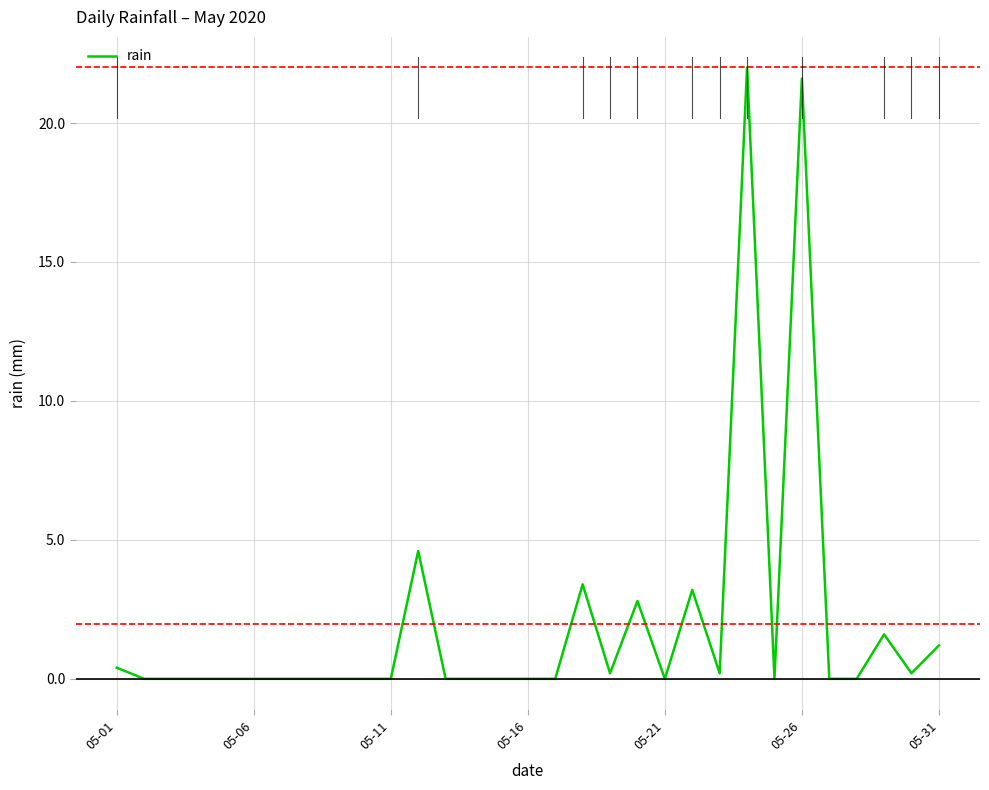

What is the difference between the maximum and minimum values?

22.0